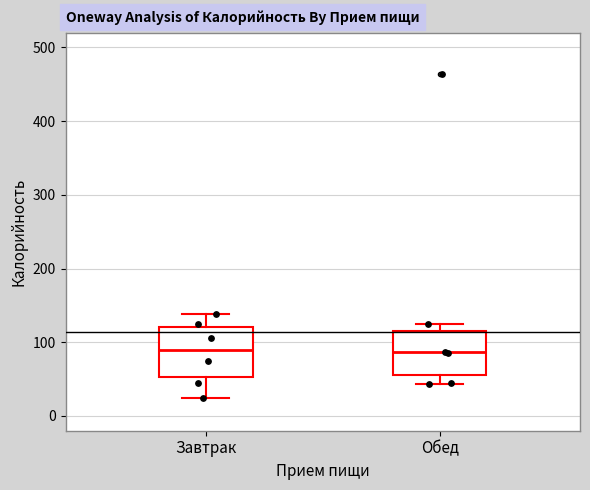

Reading left to right, read every box against the y-axis: the position of its median line, the range the box covers, and the ends of its whiskers. The values are not printed on the chart, so give them approximately, as read against the axis.

Завтрак: median 90, box 50 to 120, whiskers 30 to 140
Обед: median 90, box 60 to 120, whiskers 40 to 130